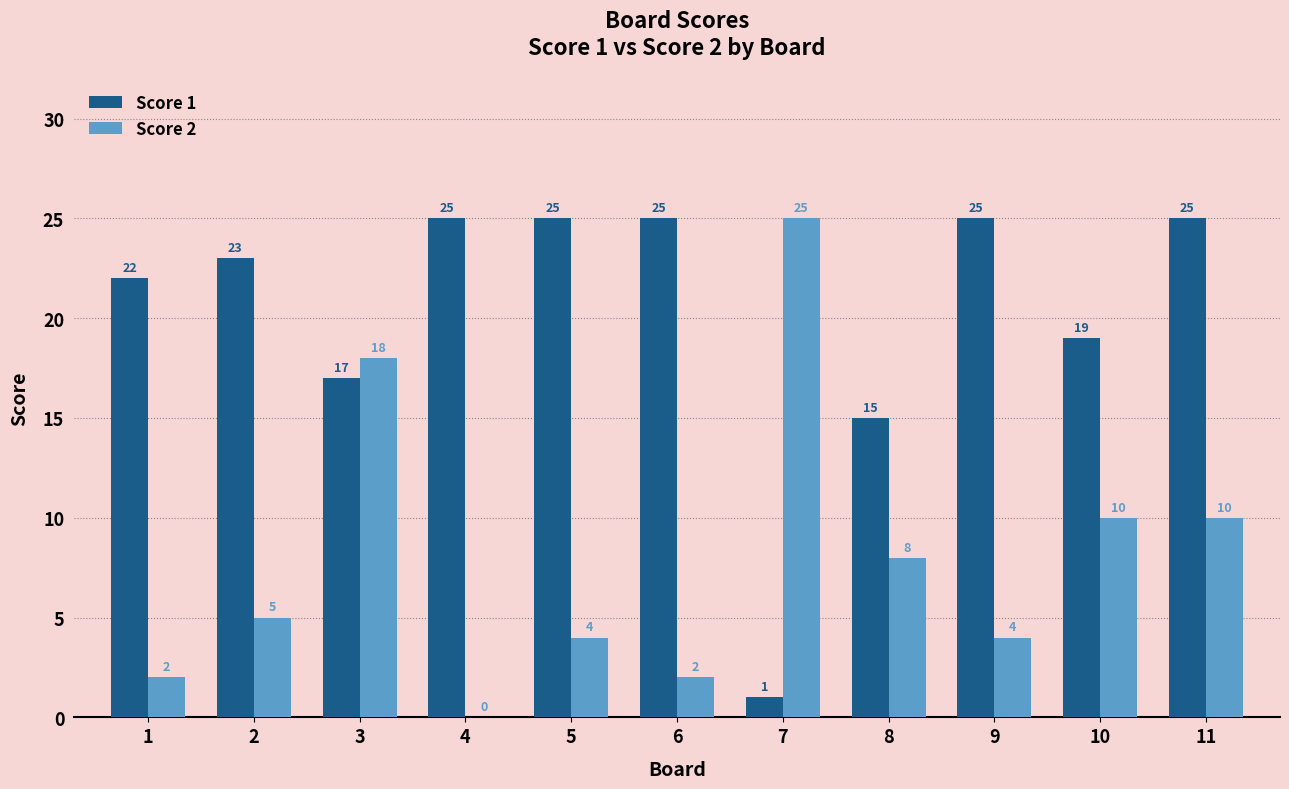

What is the greatest value displayed?

25